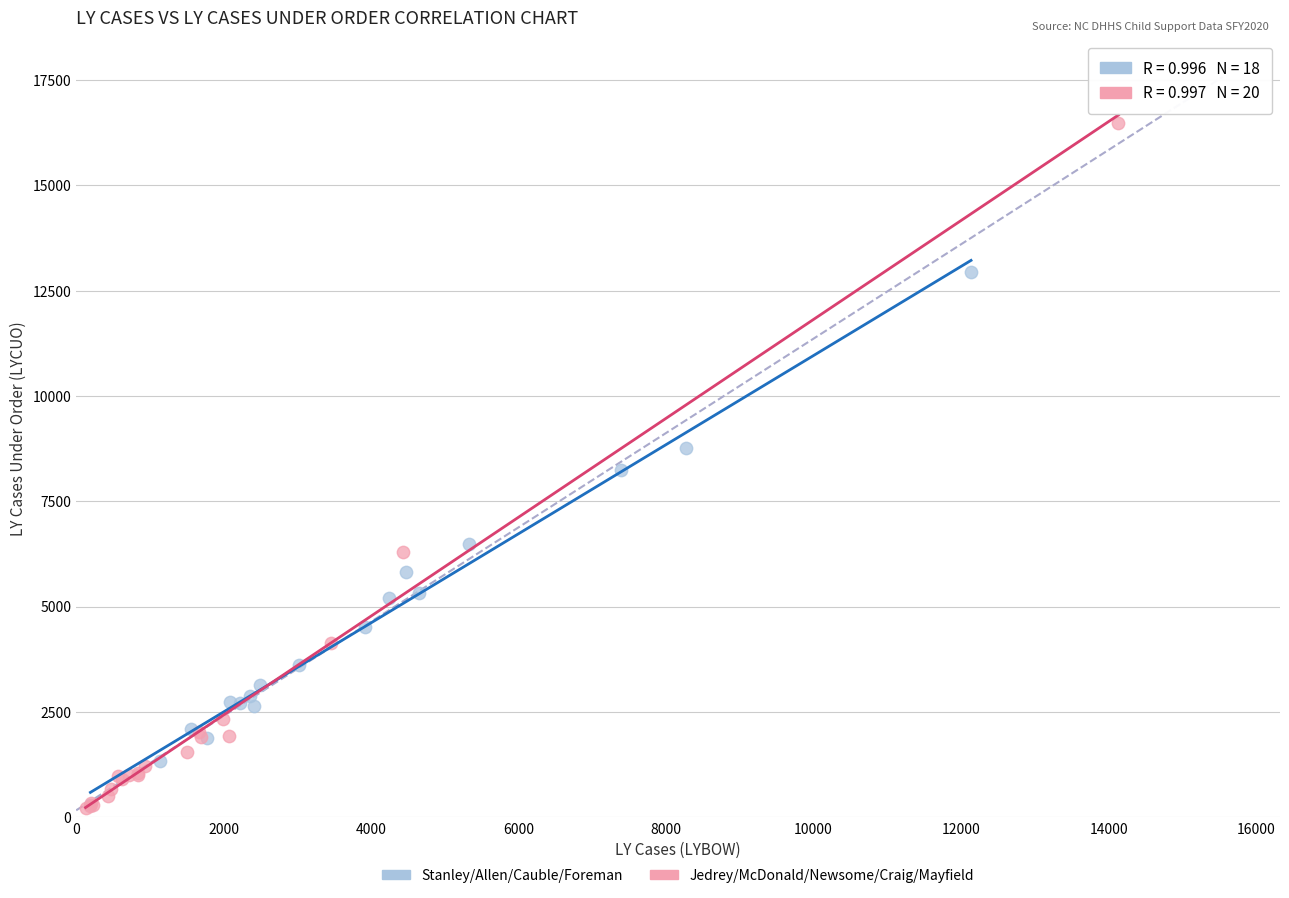

Which series has the widest spread of Y values?

Jedrey/McDonald/Newsome/Craig/Mayfield